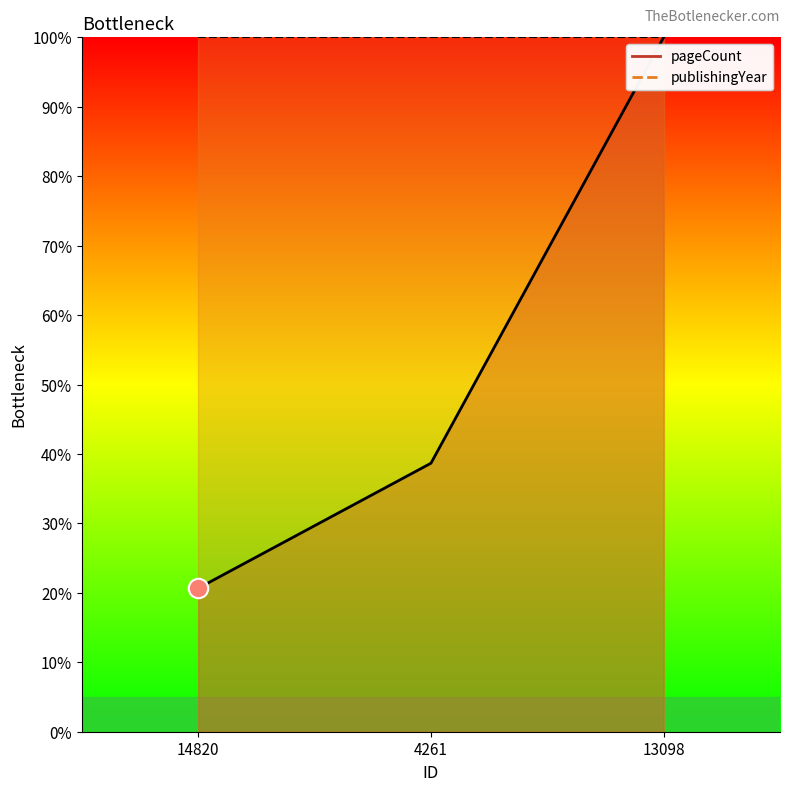

Reading left to right, what are all the values shown in this chart?

14820=20.7	4261=38.7	13098=100.0